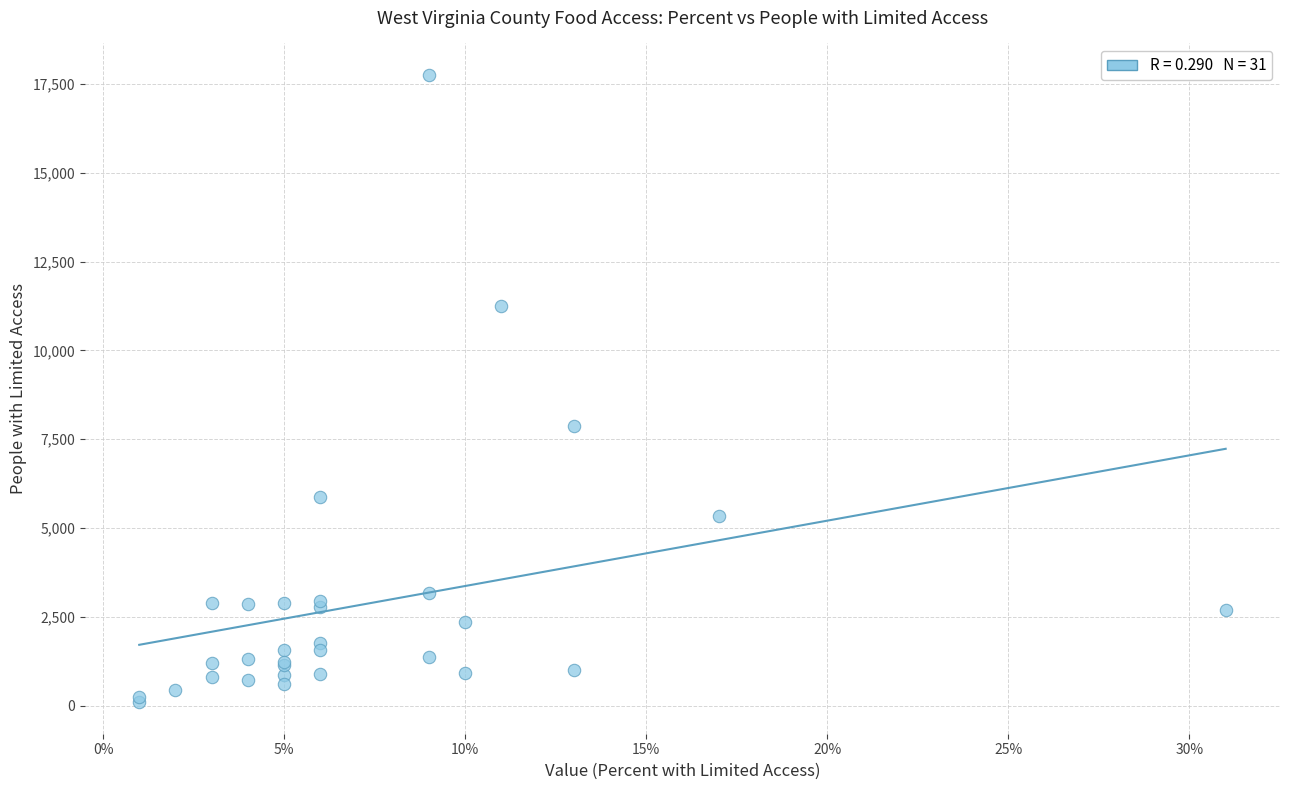

What Y value in the scatter plot is closest to 8926?

7871